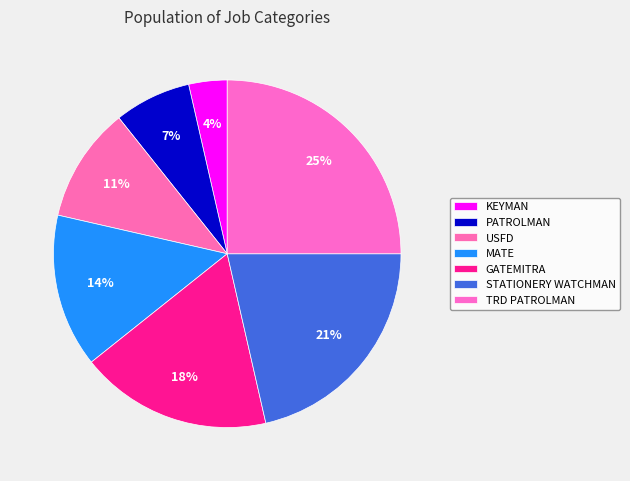

Which has a higher value, TRD PATROLMAN or STATIONERY WATCHMAN?

TRD PATROLMAN